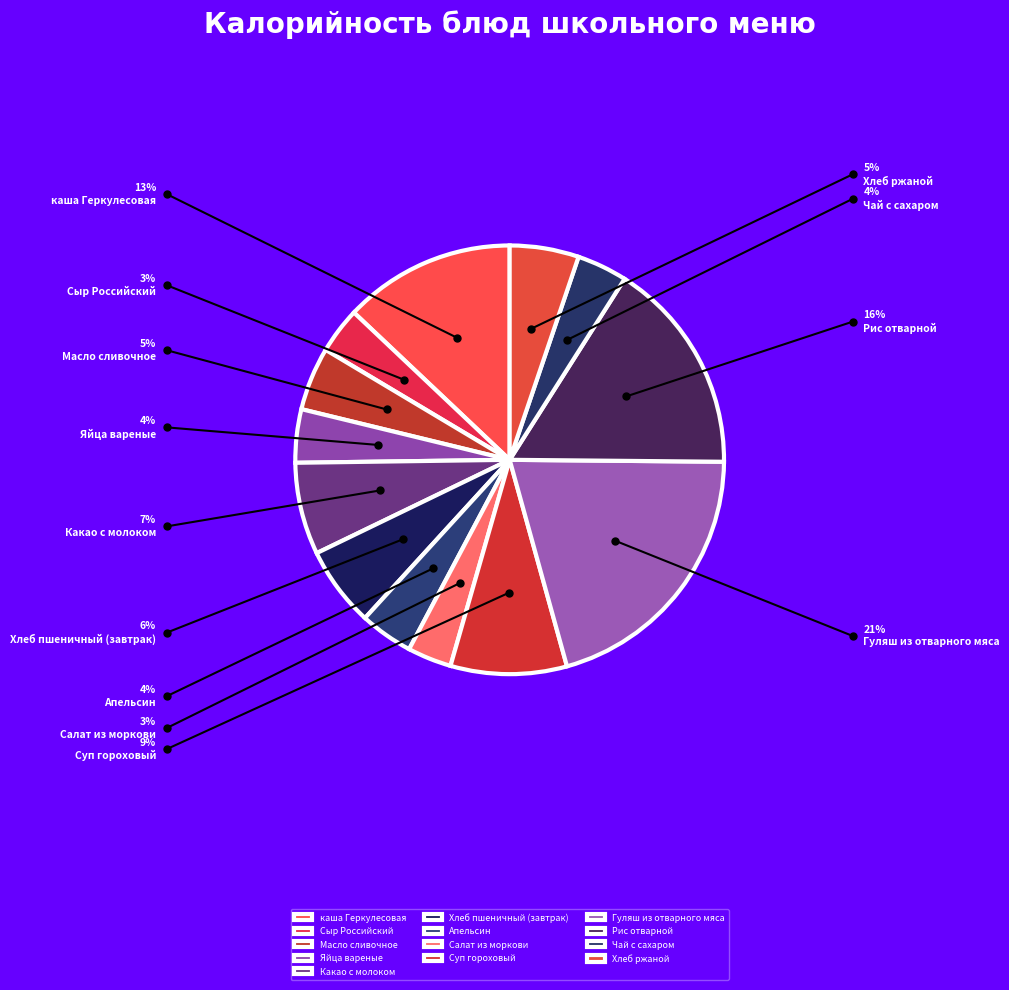

Combined, what portion of the pie is Хлеб ржаной and каша Геркулесовая?

18.2%